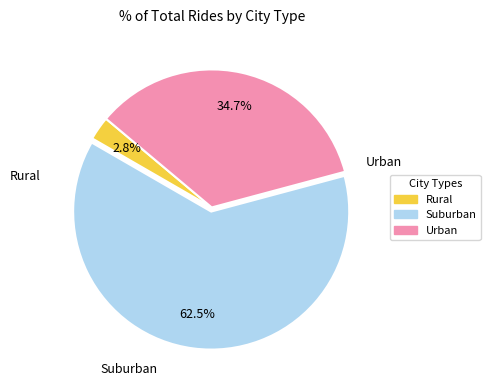

Is there any slice that represents more than half of the pie?

Yes